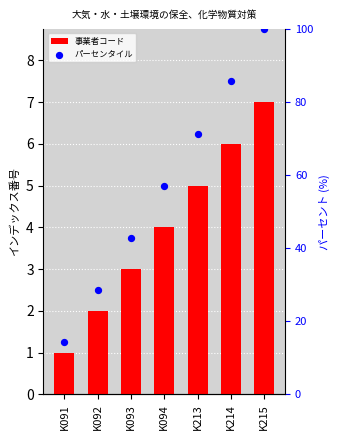

What are all the series names shown in the legend?

事業者コード, パーセンタイル